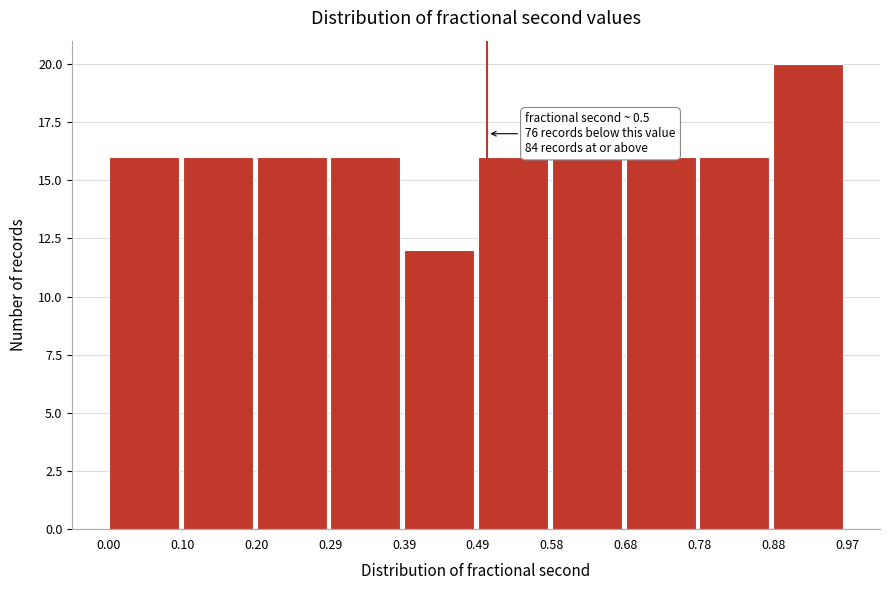

Over which range of the x-axis is the bar tallest?

0.88 to 0.97